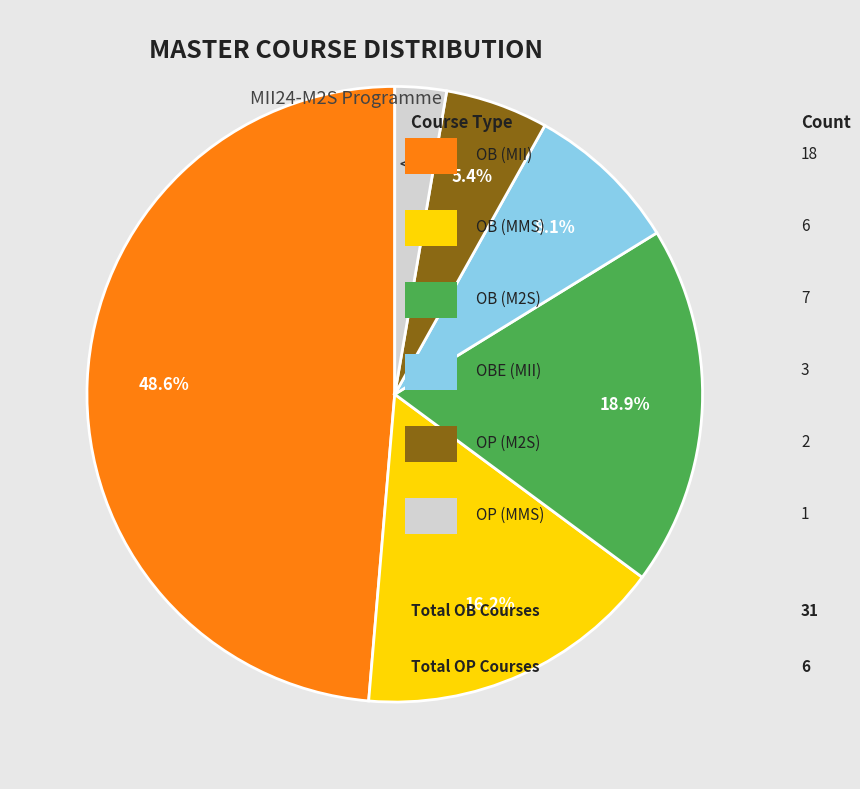

Is it true that OB (M2S) is 19% of the pie?

True